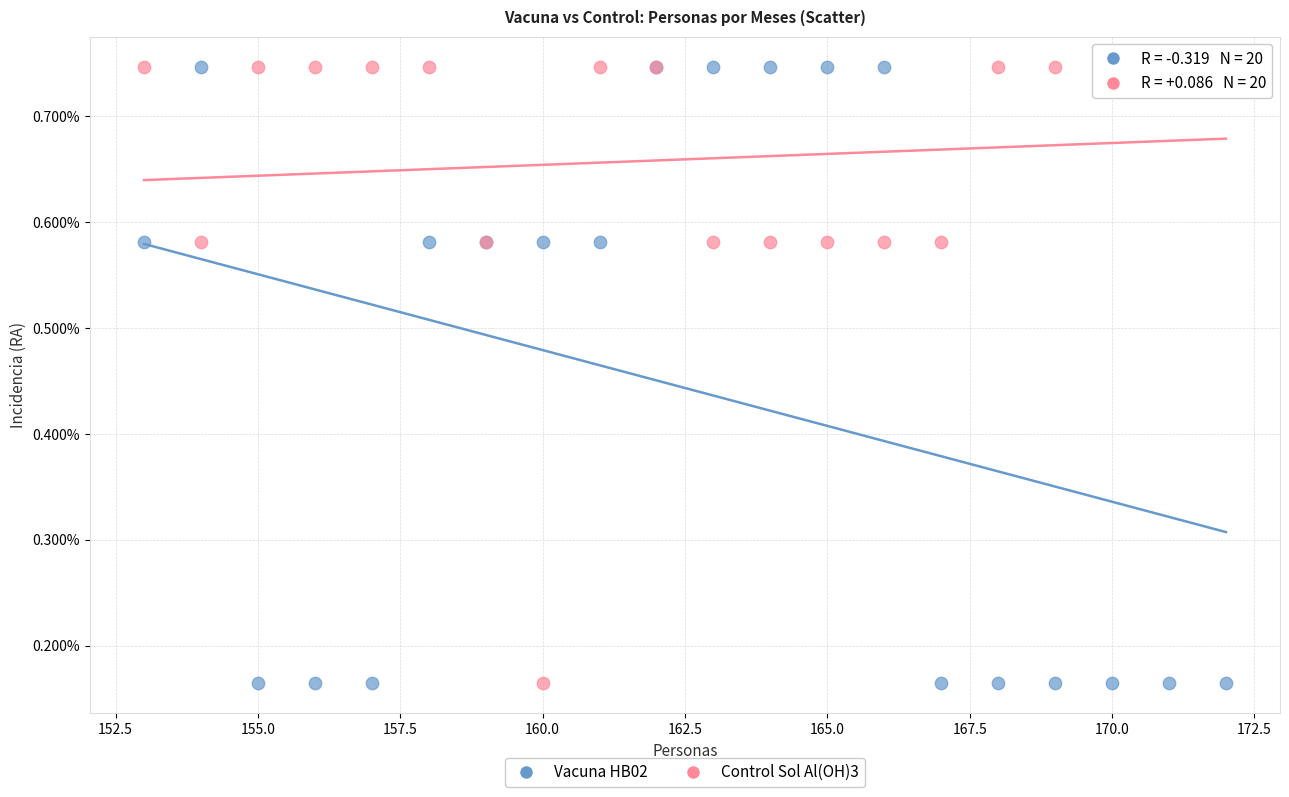

What are all the series names shown in the legend?

Vacuna HB02, Control Sol Al(OH)3